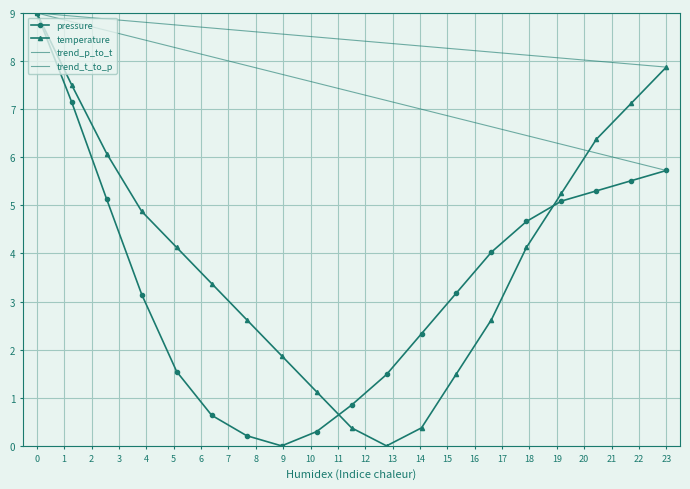

How many lines are shown in the chart?

2